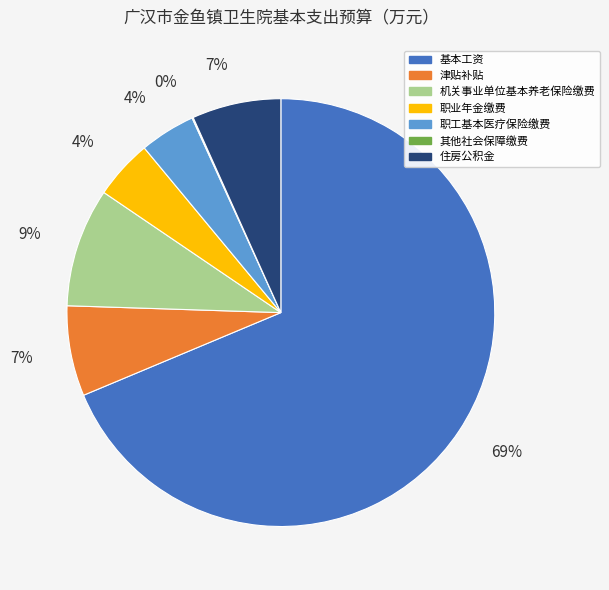

True or false: 机关事业单位基本养老保险缴费 accounts for 15% of the total.

False